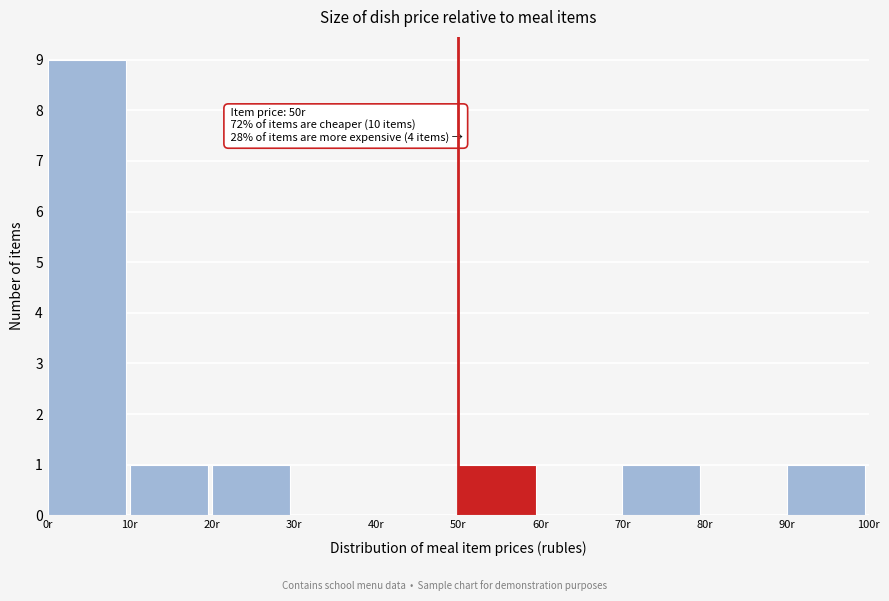

Which range on the x-axis has the tallest bar?

0 to 10